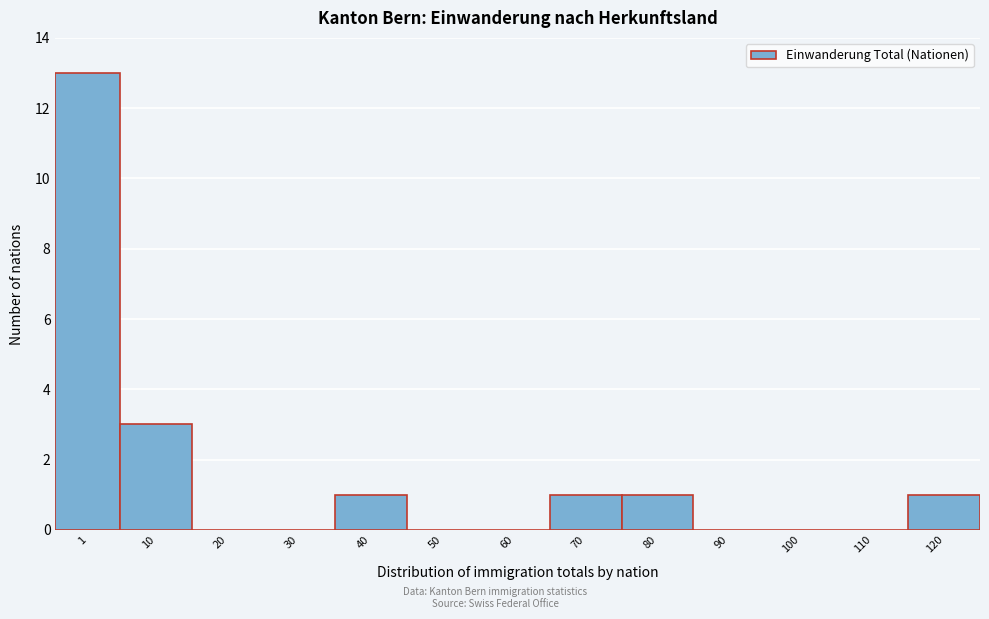

Reading left to right, list all the values displayed in this chart.

1=13	10=3	20=0	30=0	40=1	50=0	60=0	70=1	80=1	90=0	100=0	110=0	120=1